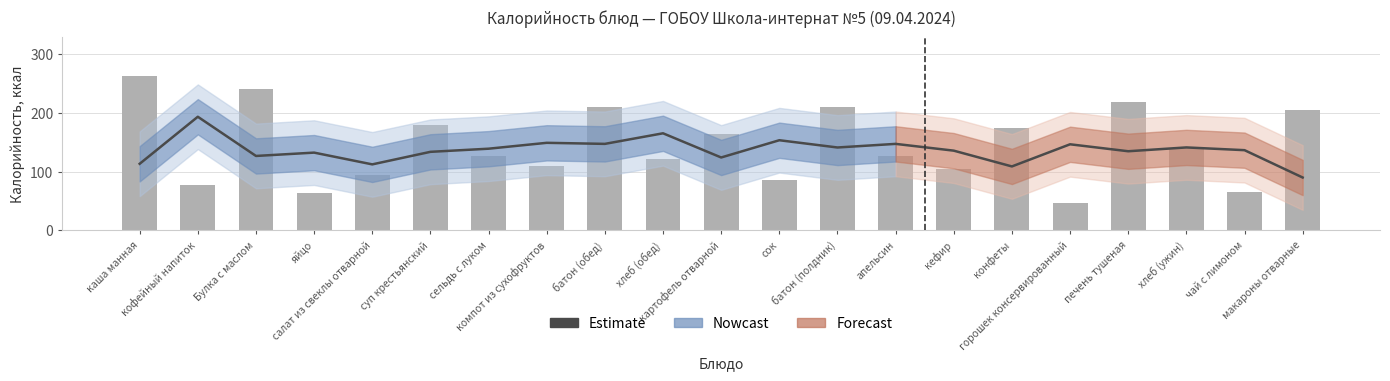

Which label corresponds to the smallest value in the chart?

макароны отварные